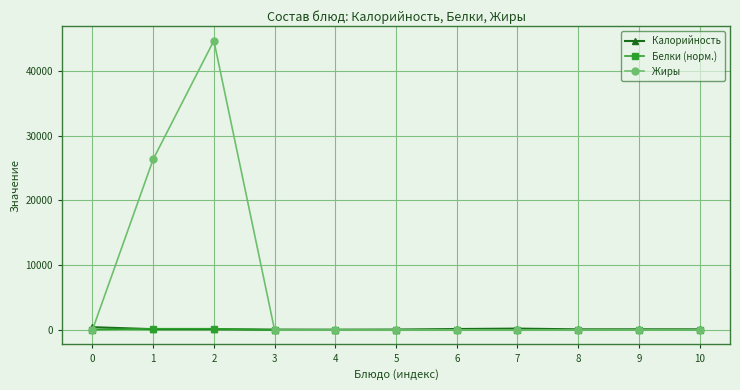

True or false: Белки (норм.) has more than 1 points higher than both neighbors.

True